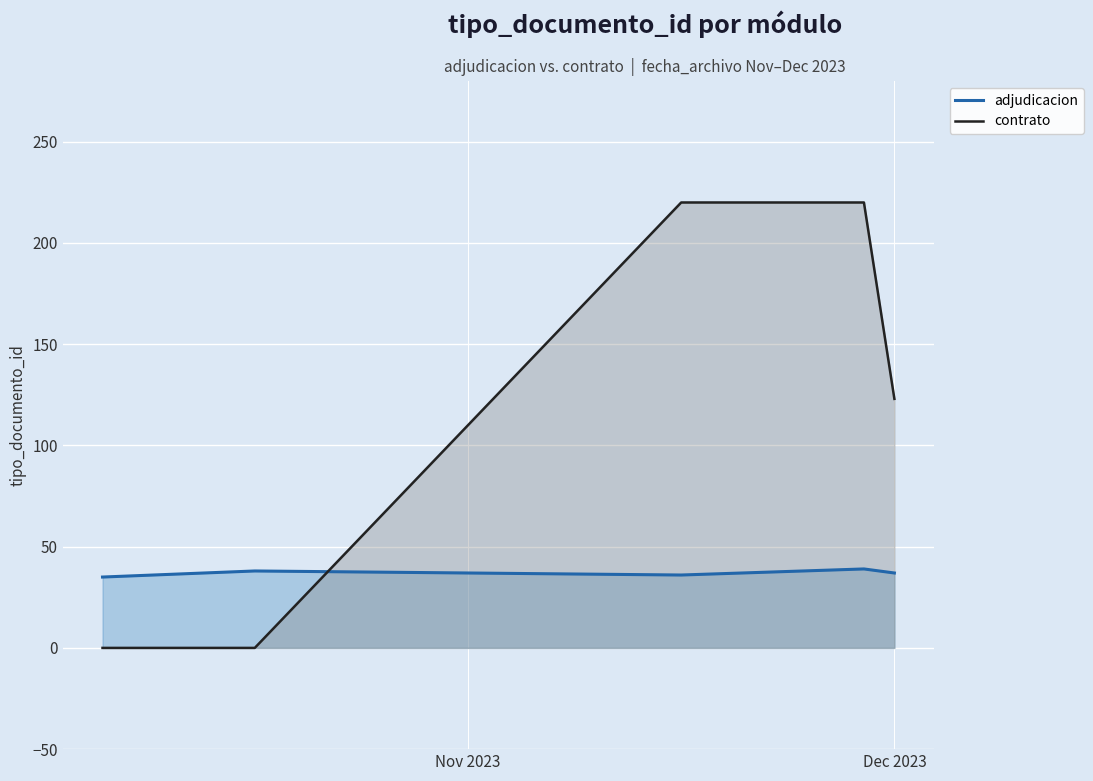

List the series in order of their peak value, highest first.

contrato, adjudicacion